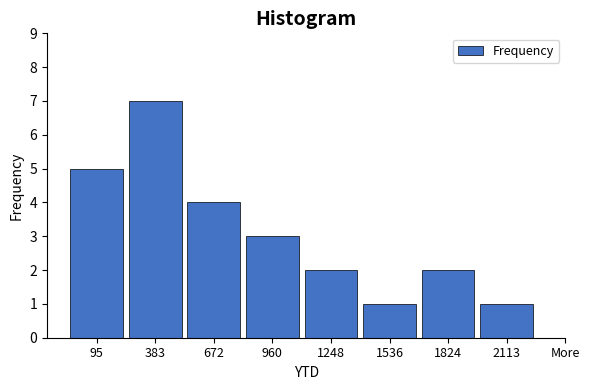

Reading left to right, list all the values displayed in this chart.

95=5	383=7	672=4	960=3	1248=2	1536=1	1824=2	2113=1